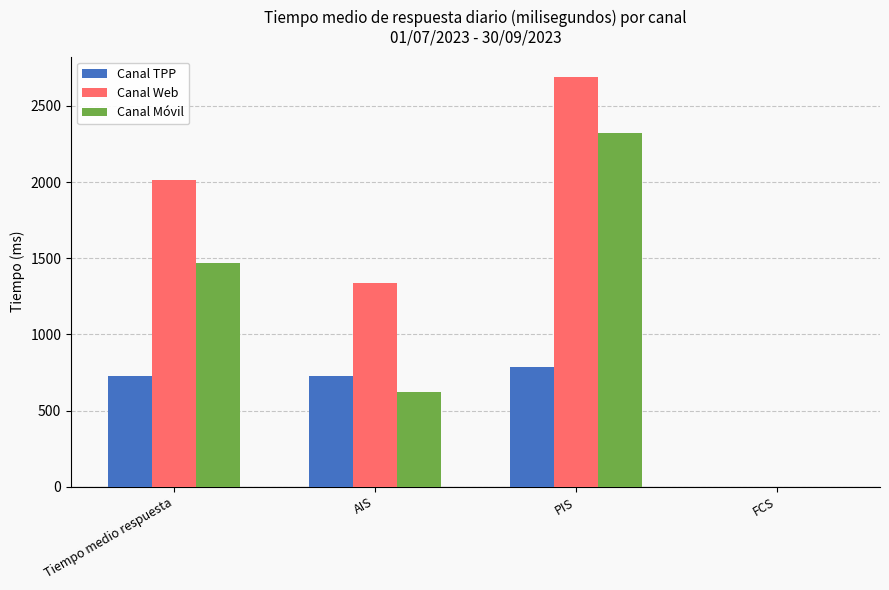

Where is Canal Móvil nearest to the value 1161?

Tiempo medio respuesta